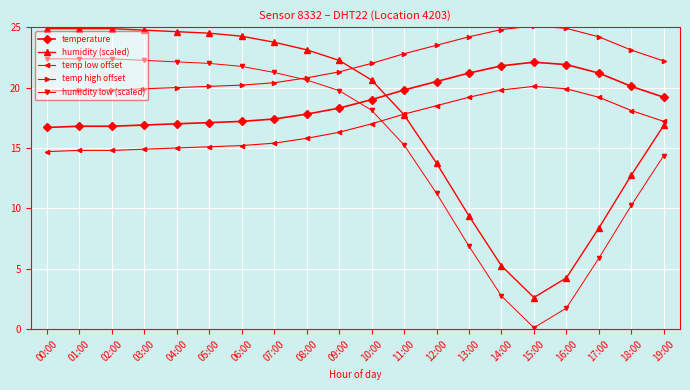

At how many categories does at least one series exceed 4?

20